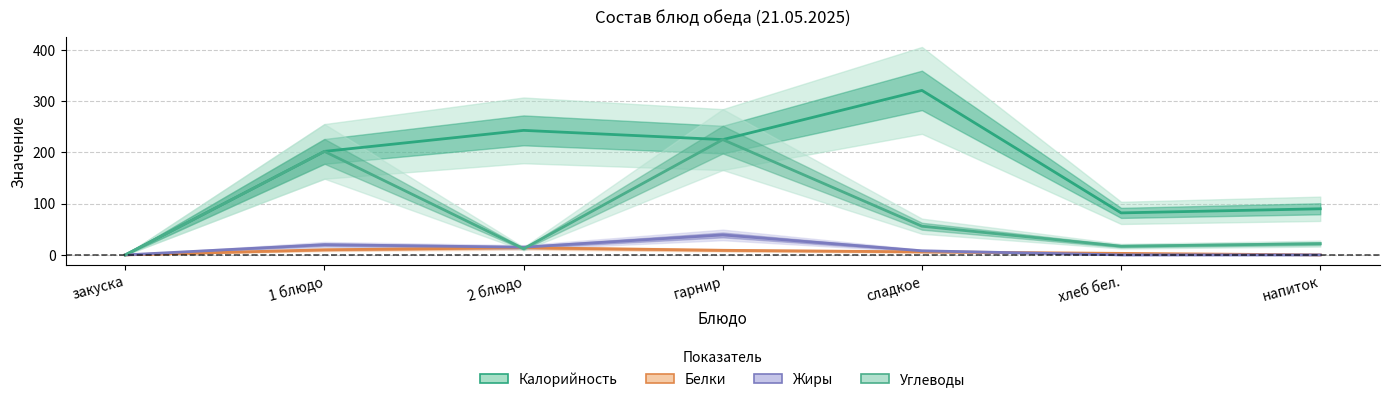

What is the difference between the second highest and minimum values in the Углеводы series?

202